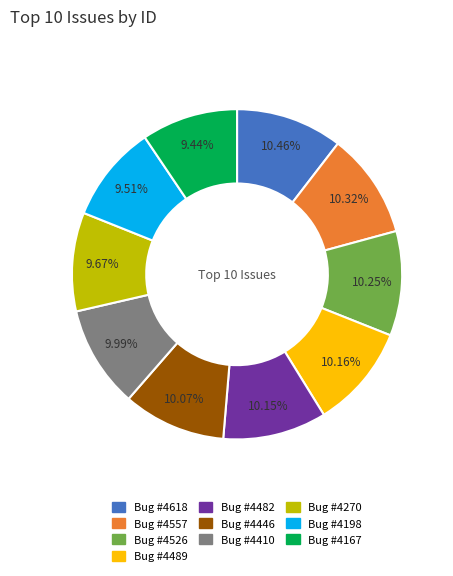

Approximately how many times larger is the value at Bug #4270 compared to Bug #4557?

0.9